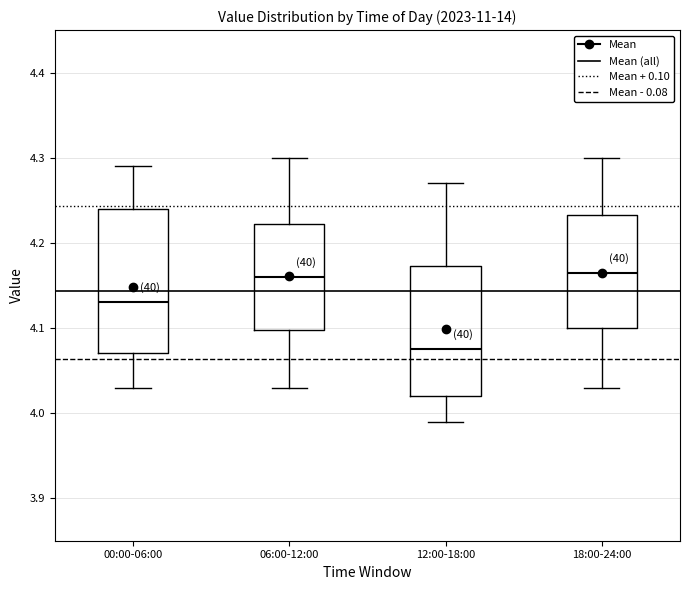

Comparing the boxes themselves (not the whiskers), which one is the tallest?

00:00-06:00